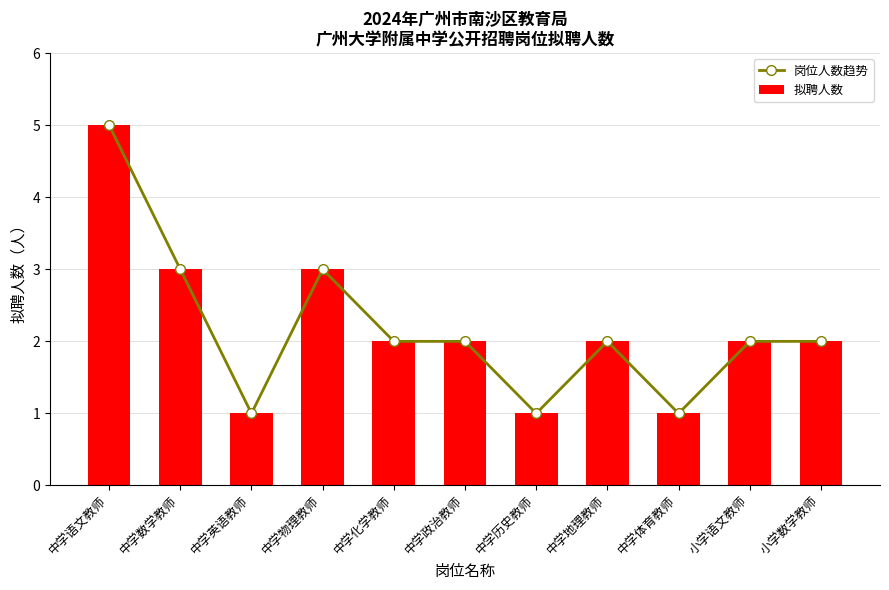

Reading right to left, list all the values displayed in this chart.

岗位人数趋势: 2	2	1	2	1	2	2	3	1	3	5
拟聘人数: 2	2	1	2	1	2	2	3	1	3	5